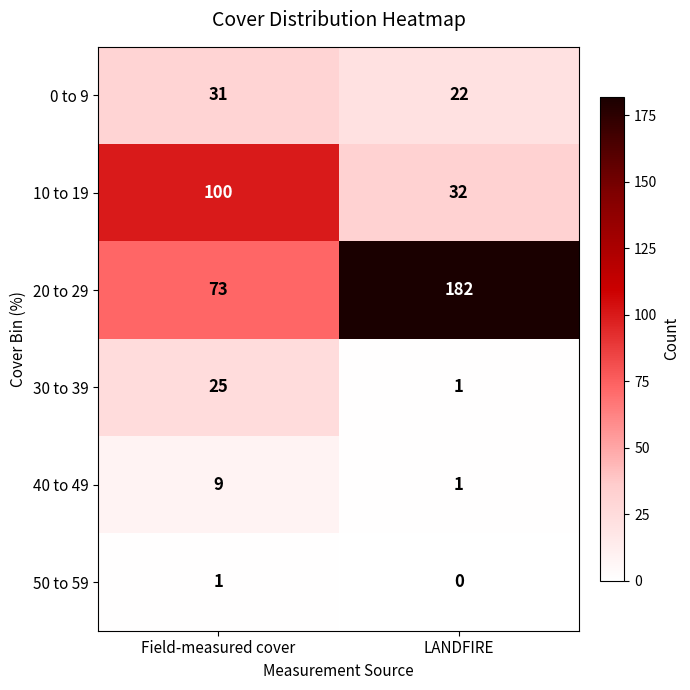

How many series are shown in this chart?

6